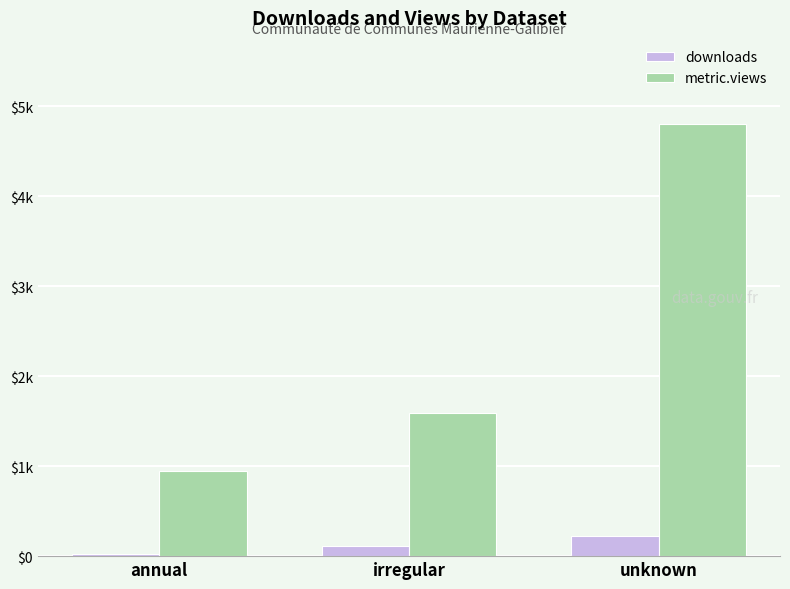

What are all the series names shown in the legend?

downloads, metric.views